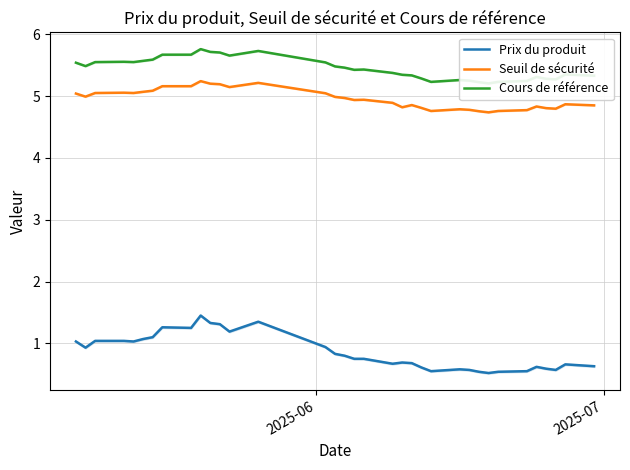

True or false: Prix du produit and Seuil de sécurité intersect in this chart.

False